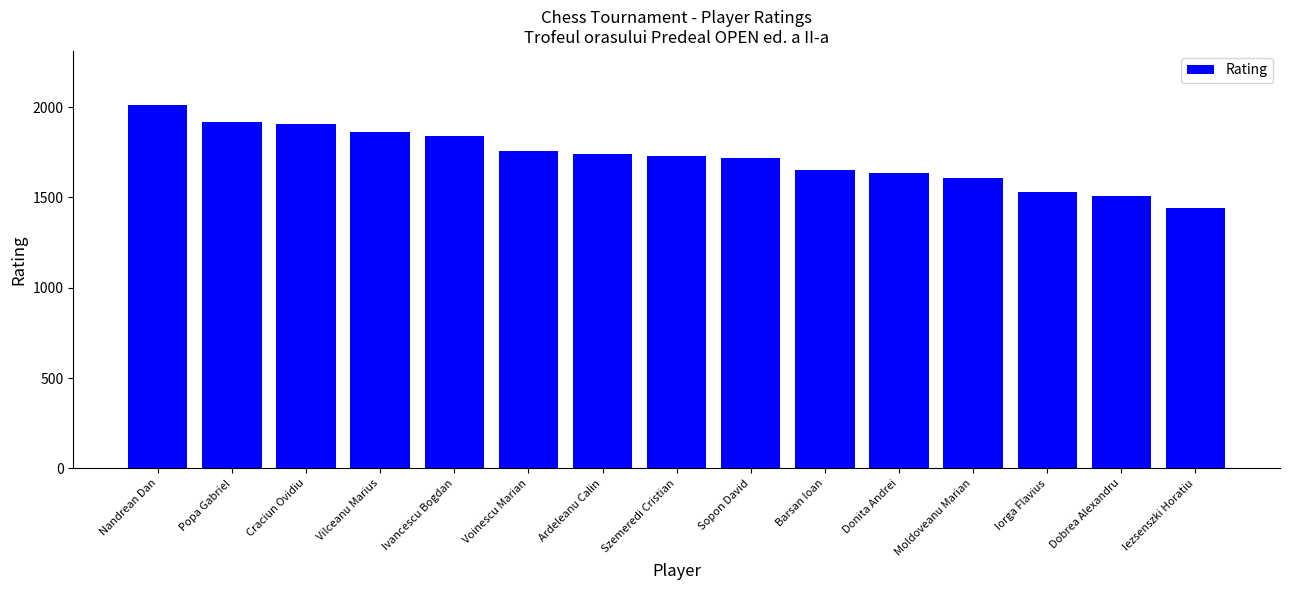

True or false: the data shows 1739 at Ardeleanu Calin.

True